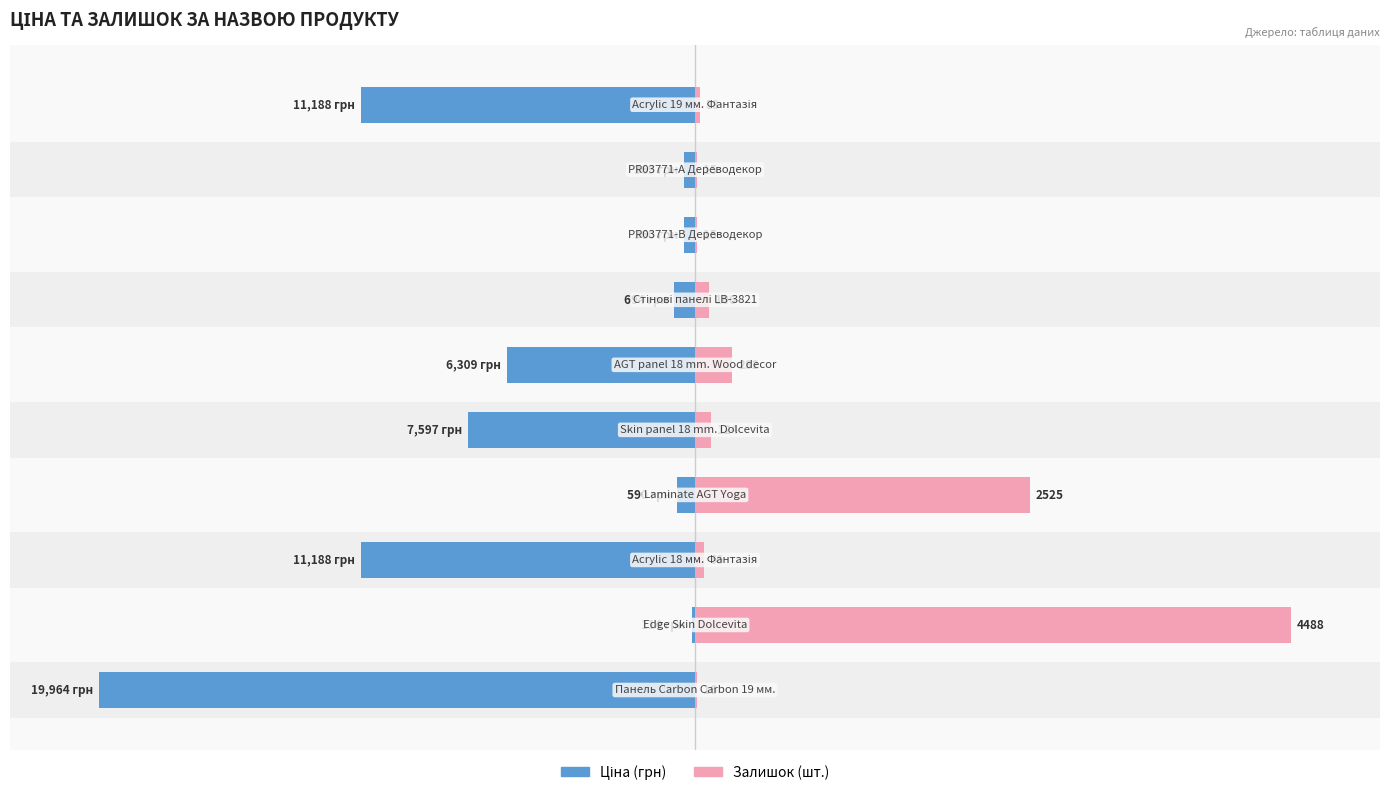

Which series changed the most between 3 and 9?

Залишок